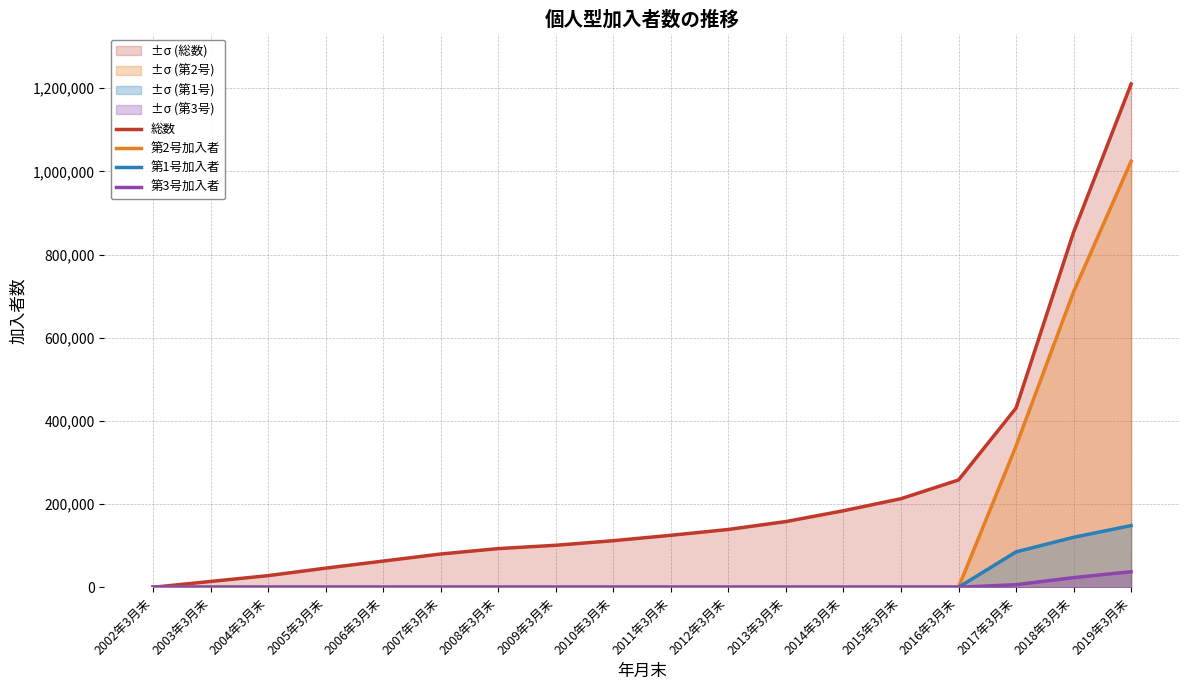

True or false: 第3号加入者 and 第1号加入者 intersect in this chart.

False